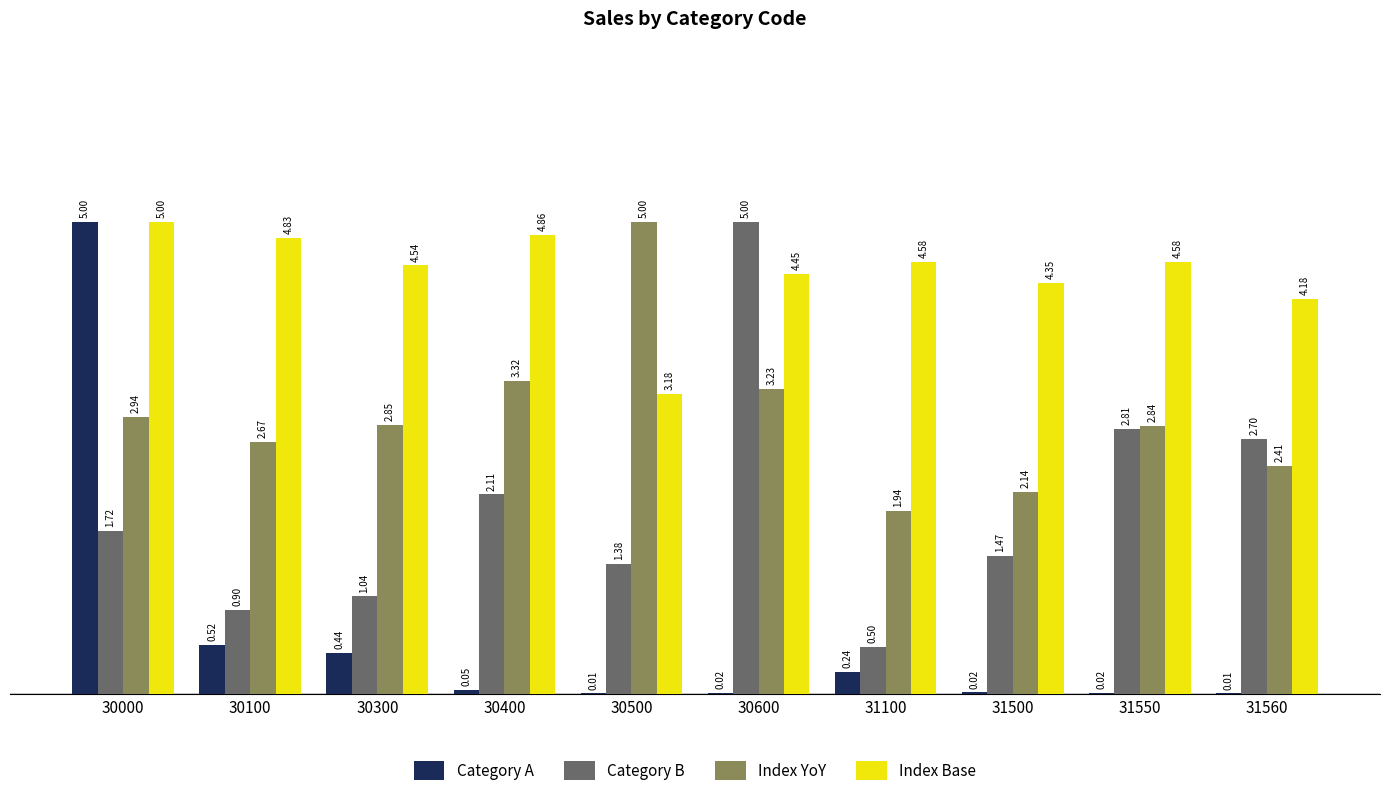

Which series has the largest total across all categories?

Index Base